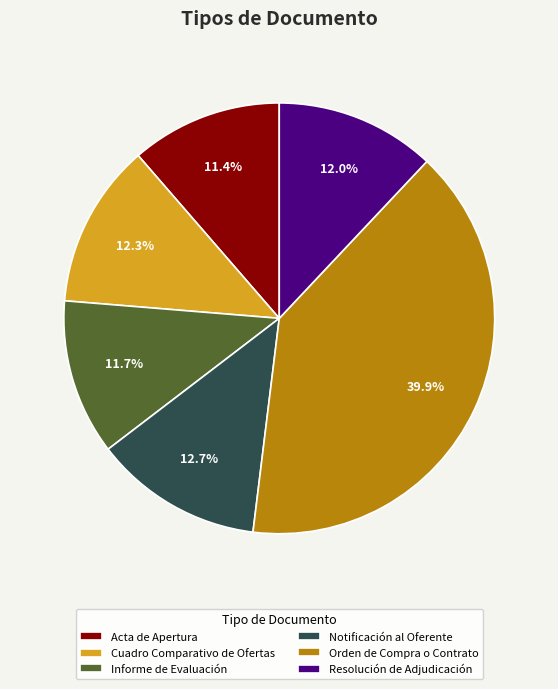

Is the sum of Informe de Evaluación and Resolución de Adjudicación greater than half?

No